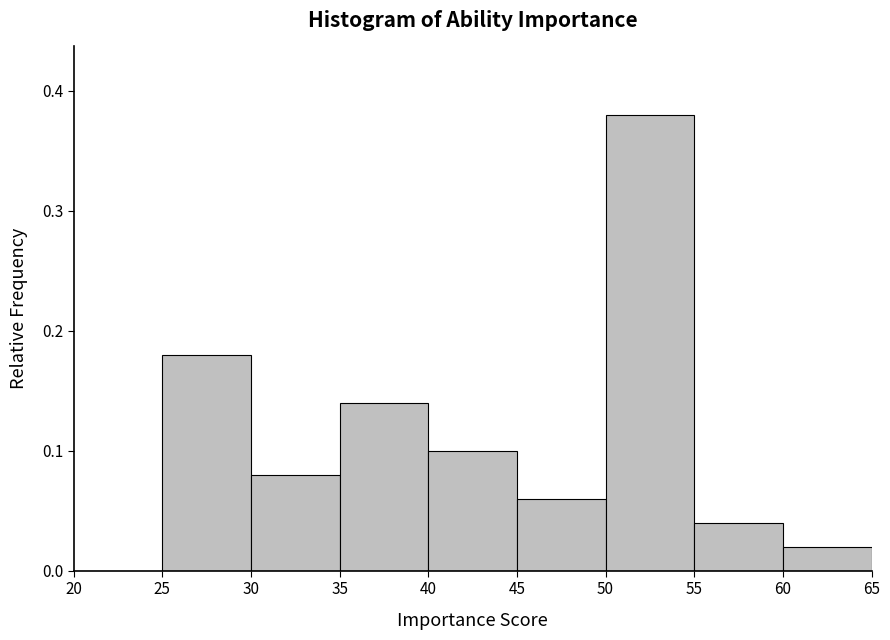

Which range on the x-axis has the tallest bar?

50 to 55